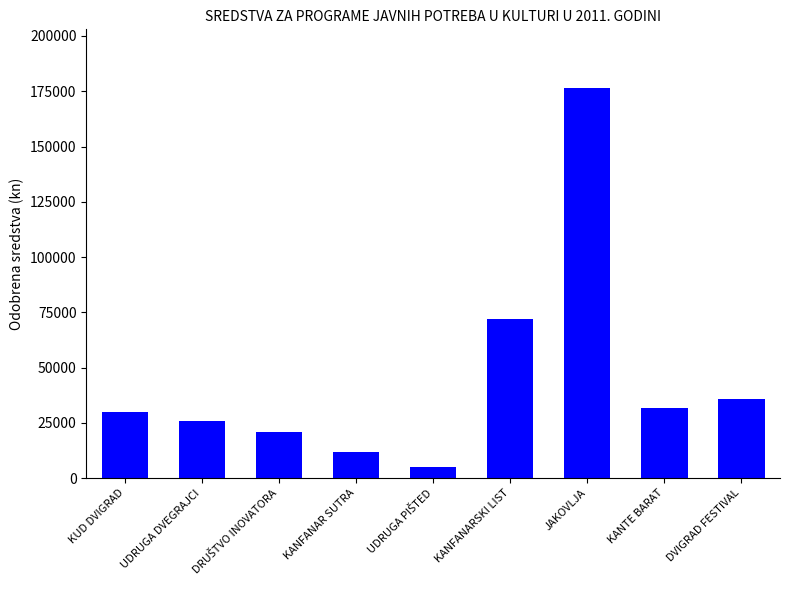

Is it true that the value at DVIGRAD FESTIVAL is 35625.7?

True